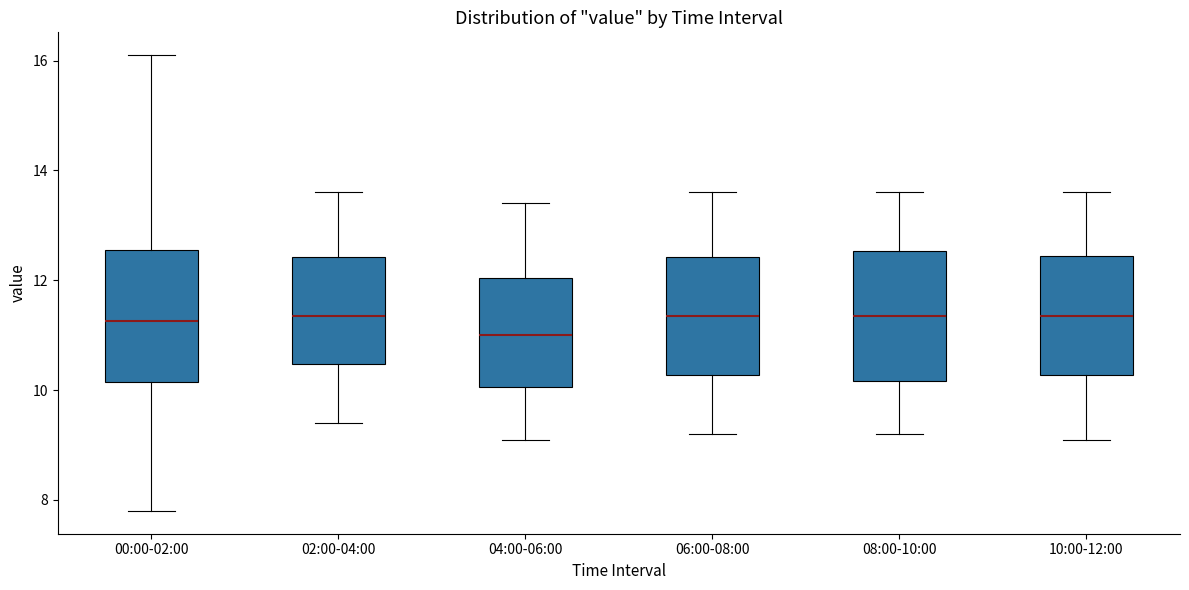

Reading left to right, read every box against the y-axis: the position of its median line, the range the box covers, and the ends of its whiskers. The values are not printed on the chart, so give them approximately, as read against the axis.

00:00-02:00: median 11.2, box 10.2 to 12.6, whiskers 7.8 to 16.2
02:00-04:00: median 11.4, box 10.4 to 12.4, whiskers 9.4 to 13.6
04:00-06:00: median 11.0, box 10.0 to 12.0, whiskers 9.2 to 13.4
06:00-08:00: median 11.4, box 10.2 to 12.4, whiskers 9.2 to 13.6
08:00-10:00: median 11.4, box 10.2 to 12.6, whiskers 9.2 to 13.6
10:00-12:00: median 11.4, box 10.2 to 12.4, whiskers 9.2 to 13.6